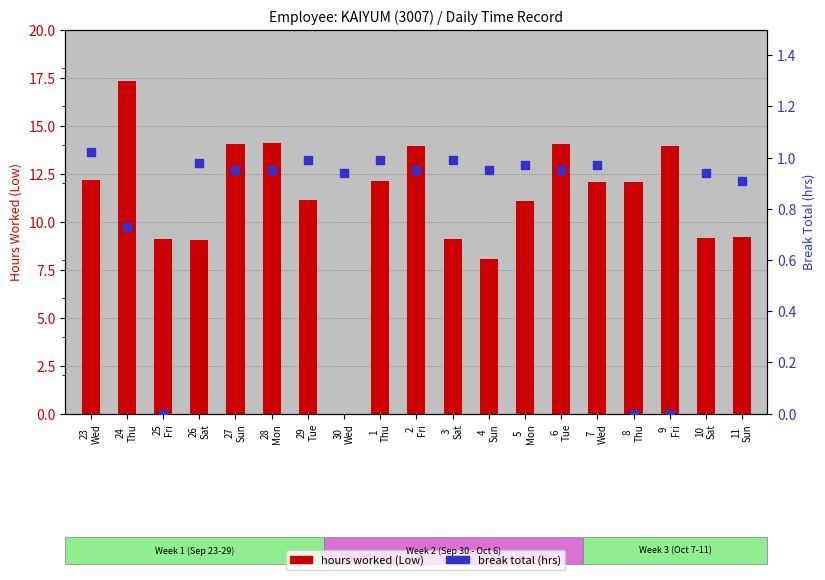

At how many categories does at least one series exceed 8?

18